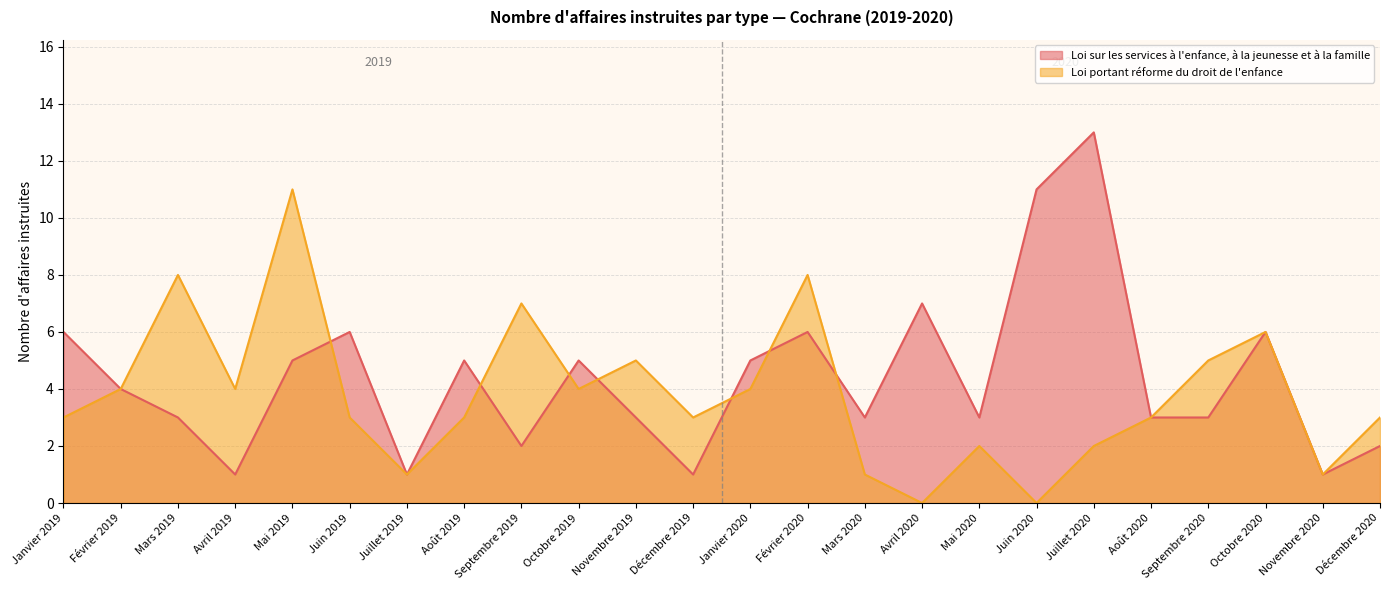

The value of Loi portant réforme du droit de l'enfance at Février 2019 is 4. True or false?

True